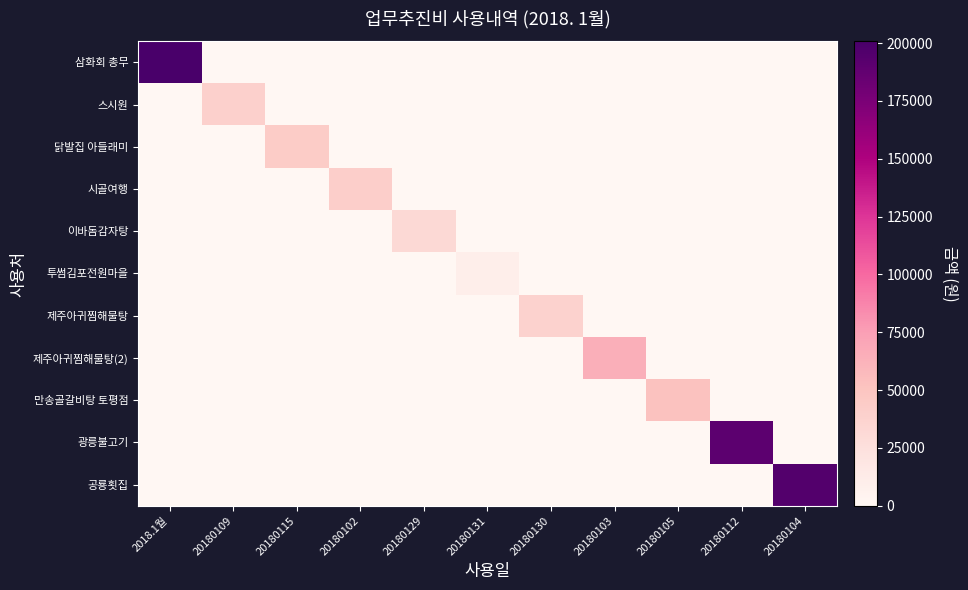

Reading left to right, list all the values displayed in this chart.

삼화회 총무: 2018.1월=200860	20180109=0	20180115=0	20180102=0	20180129=0	20180131=0	20180130=0	20180103=0	20180105=0	20180112=0	20180104=0
스시원: 2018.1월=0	20180109=40000	20180115=0	20180102=0	20180129=0	20180131=0	20180130=0	20180103=0	20180105=0	20180112=0	20180104=0
닭발집 아들래미: 2018.1월=0	20180109=0	20180115=43200	20180102=0	20180129=0	20180131=0	20180130=0	20180103=0	20180105=0	20180112=0	20180104=0
시골여행: 2018.1월=0	20180109=0	20180115=0	20180102=41000	20180129=0	20180131=0	20180130=0	20180103=0	20180105=0	20180112=0	20180104=0
이바돔감자탕: 2018.1월=0	20180109=0	20180115=0	20180102=0	20180129=31500	20180131=0	20180130=0	20180103=0	20180105=0	20180112=0	20180104=0
투썸김포전원마을: 2018.1월=0	20180109=0	20180115=0	20180102=0	20180129=0	20180131=9500	20180130=0	20180103=0	20180105=0	20180112=0	20180104=0
제주아귀찜해물탕: 2018.1월=0	20180109=0	20180115=0	20180102=0	20180129=0	20180131=0	20180130=38000	20180103=0	20180105=0	20180112=0	20180104=0
제주아귀찜해물탕(2): 2018.1월=0	20180109=0	20180115=0	20180102=0	20180129=0	20180131=0	20180130=0	20180103=65000	20180105=0	20180112=0	20180104=0
만송골갈비탕 토평점: 2018.1월=0	20180109=0	20180115=0	20180102=0	20180129=0	20180131=0	20180130=0	20180103=0	20180105=52000	20180112=0	20180104=0
광릉불고기: 2018.1월=0	20180109=0	20180115=0	20180102=0	20180129=0	20180131=0	20180130=0	20180103=0	20180105=0	20180112=190000	20180104=0
공룡횟집: 2018.1월=0	20180109=0	20180115=0	20180102=0	20180129=0	20180131=0	20180130=0	20180103=0	20180105=0	20180112=0	20180104=195000